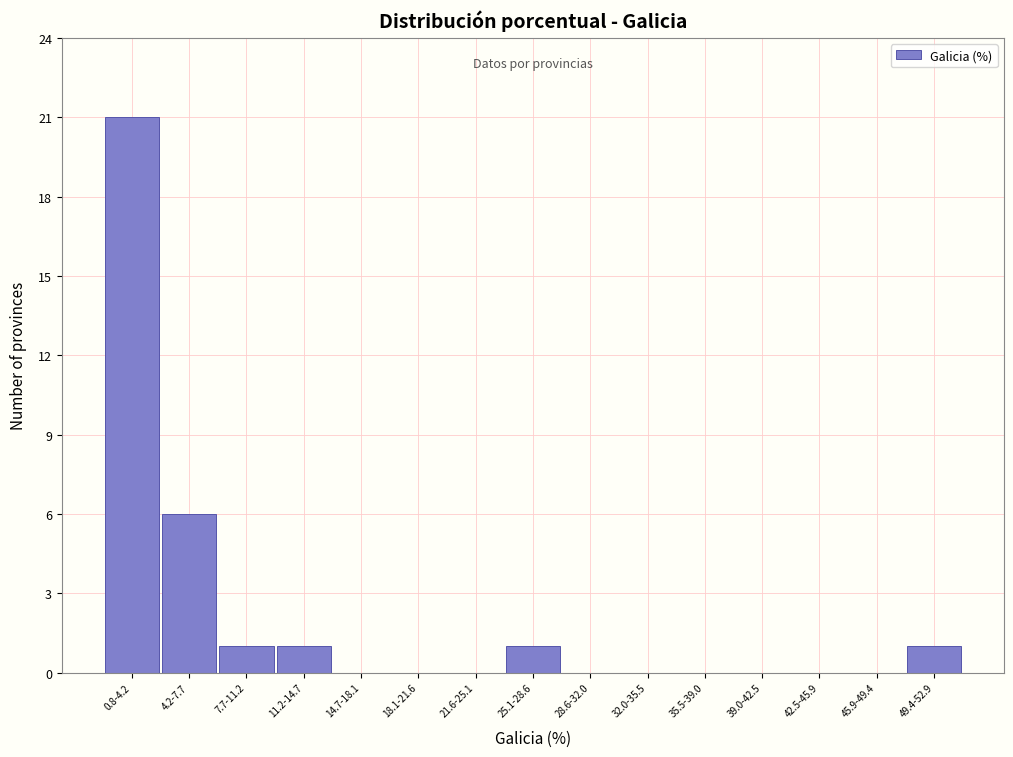

Reading right to left, transcribe all the data shown in this chart.

49.4-52.9=1	45.9-49.4=0	42.5-45.9=0	39.0-42.5=0	35.5-39.0=0	32.0-35.5=0	28.6-32.0=0	25.1-28.6=1	21.6-25.1=0	18.1-21.6=0	14.7-18.1=0	11.2-14.7=1	7.7-11.2=1	4.2-7.7=6	0.8-4.2=21